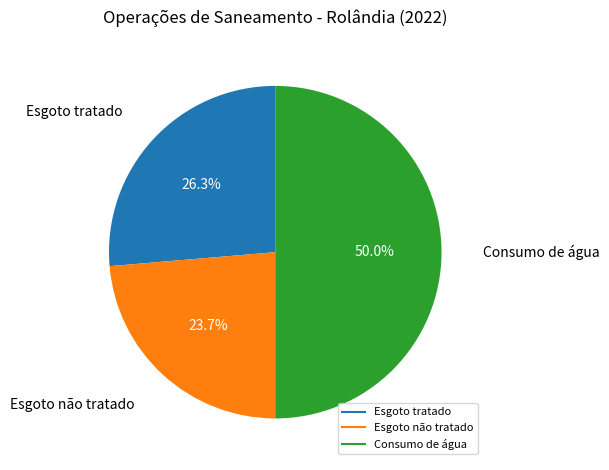

What is the ratio of the value at Consumo de água to the value at Esgoto não tratado?

2.1